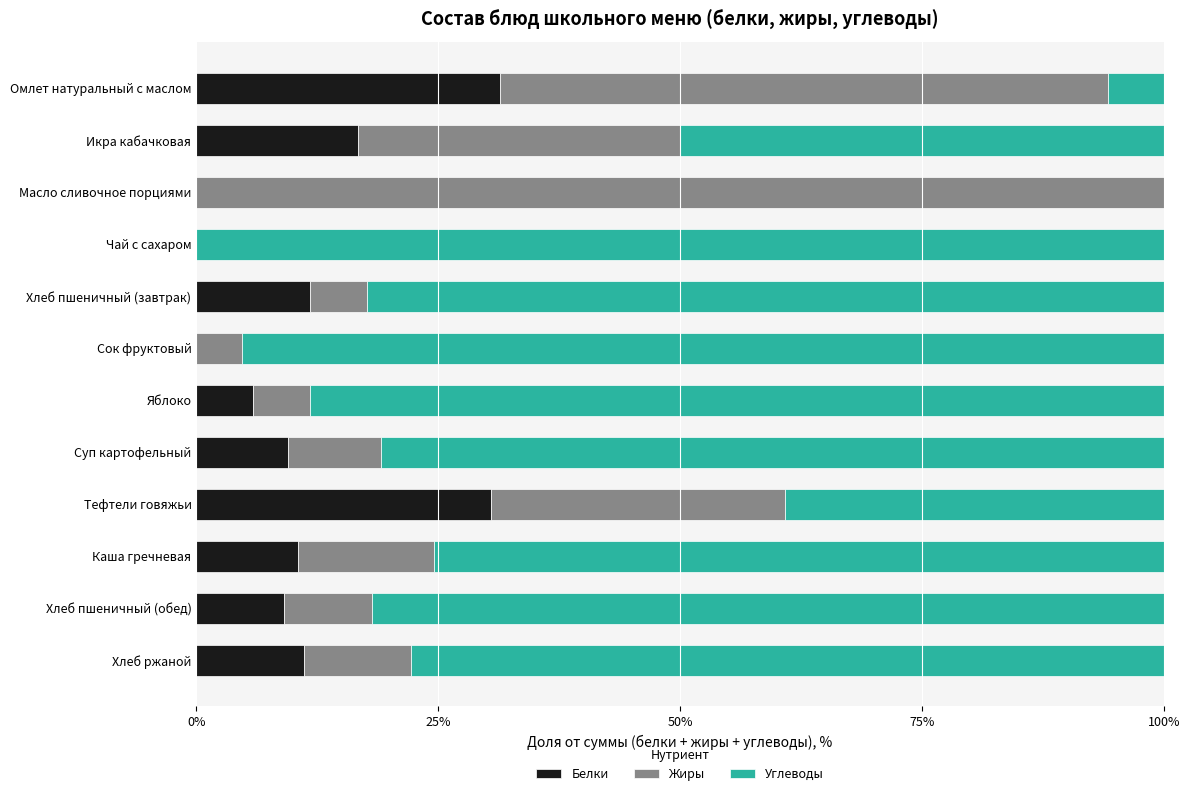

What is the sum of the Белки values at Чай с сахаром and Икра кабачковая?

16.7